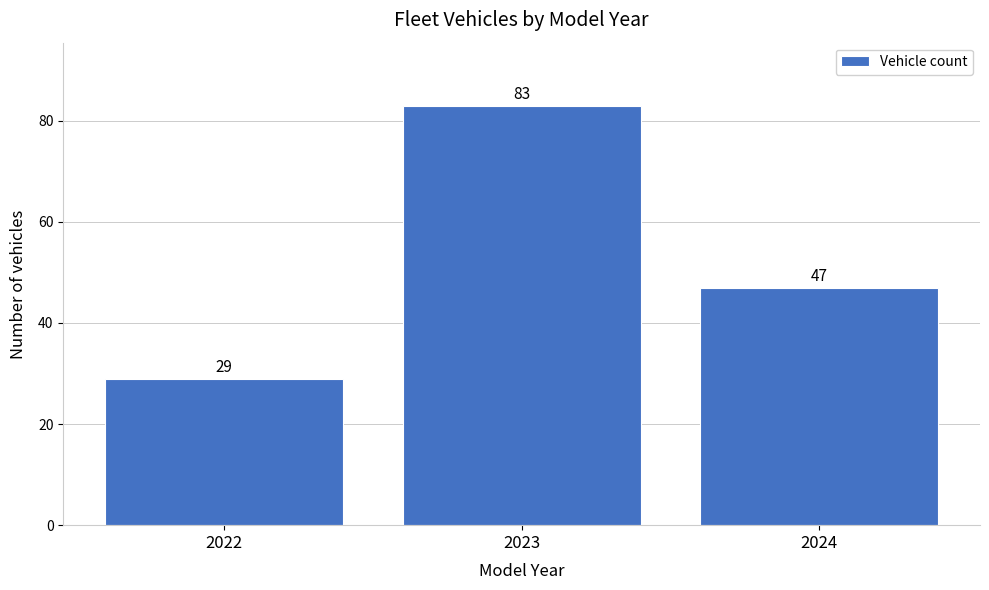

Reading right to left, transcribe all the data shown in this chart.

2024=47	2023=83	2022=29